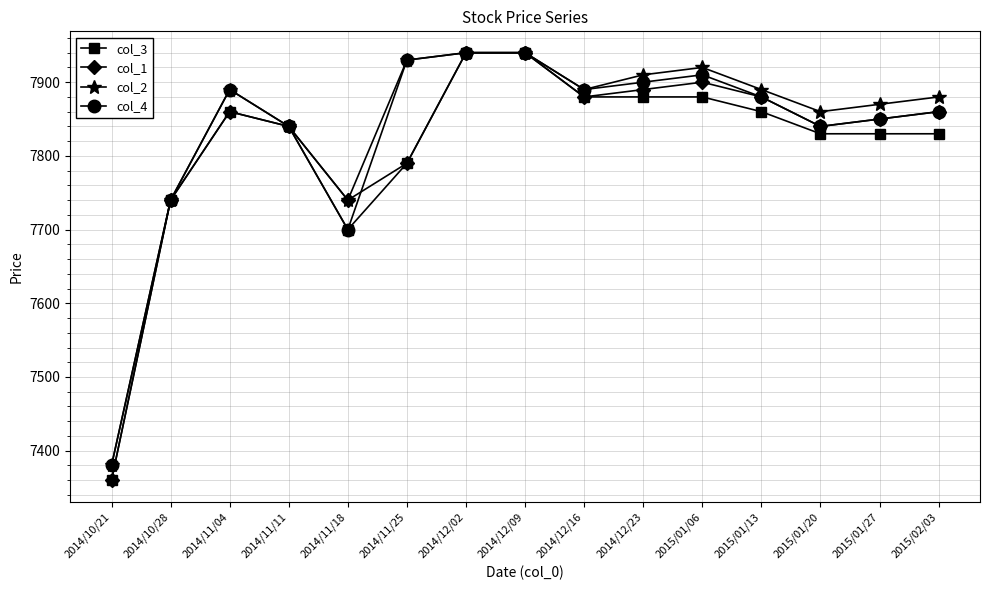

Is it true that col_3 equals 12013 at 2015/01/27?

False